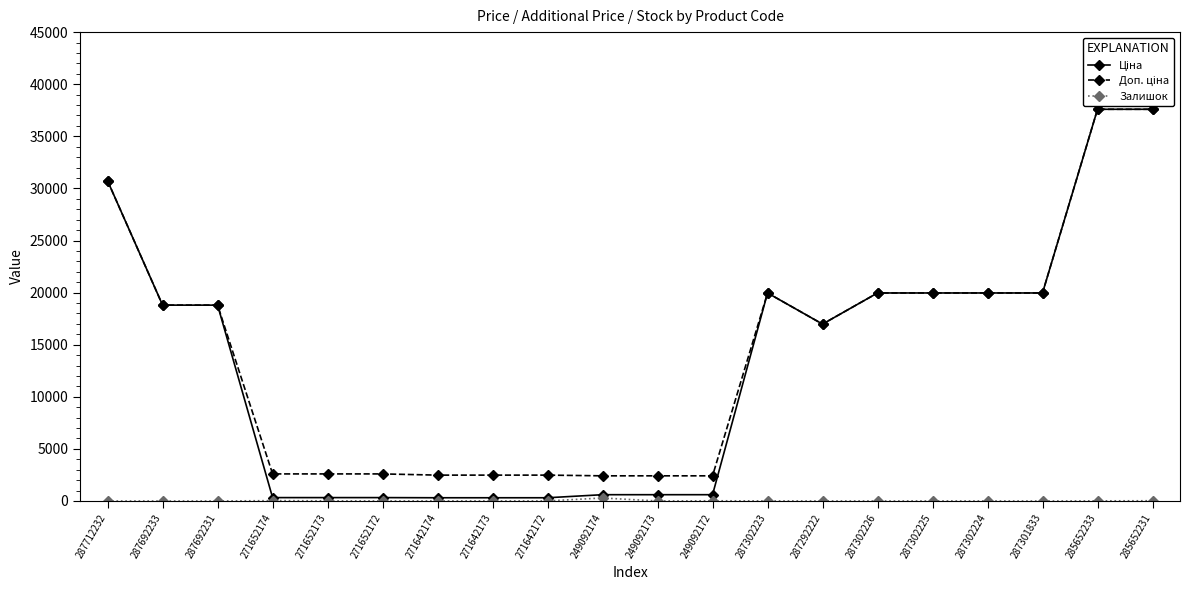

Reading left to right, list all the values displayed in this chart.

Ціна: 30717.1	18796.8	18796.8	324.8	324.8	324.8	310.3	310.3	310.3	603.7	603.7	603.7	19964.2	16976.3	19964.2	19964.2	19964.2	19964.2	37593.6	37593.6
Доп. ціна: 30717.1	18796.8	18796.8	2598.3	2598.3	2598.3	2482.4	2482.4	2482.4	2414.8	2414.8	2414.8	19964.2	16976.3	19964.2	19964.2	19964.2	19964.2	37593.6	37593.6
Залишок: 0.0	0.0	0.0	33.0	12.0	5.0	9.0	7.0	5.0	288.0	0.0	21.0	7.0	4.0	1.0	5.0	3.0	0.0	13.0	23.0